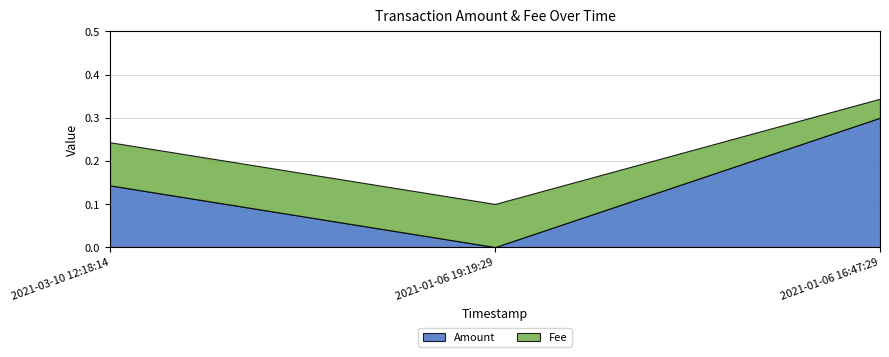

Is it true that Fee equals 0.1 at 2021-01-06 16:47:29?

False